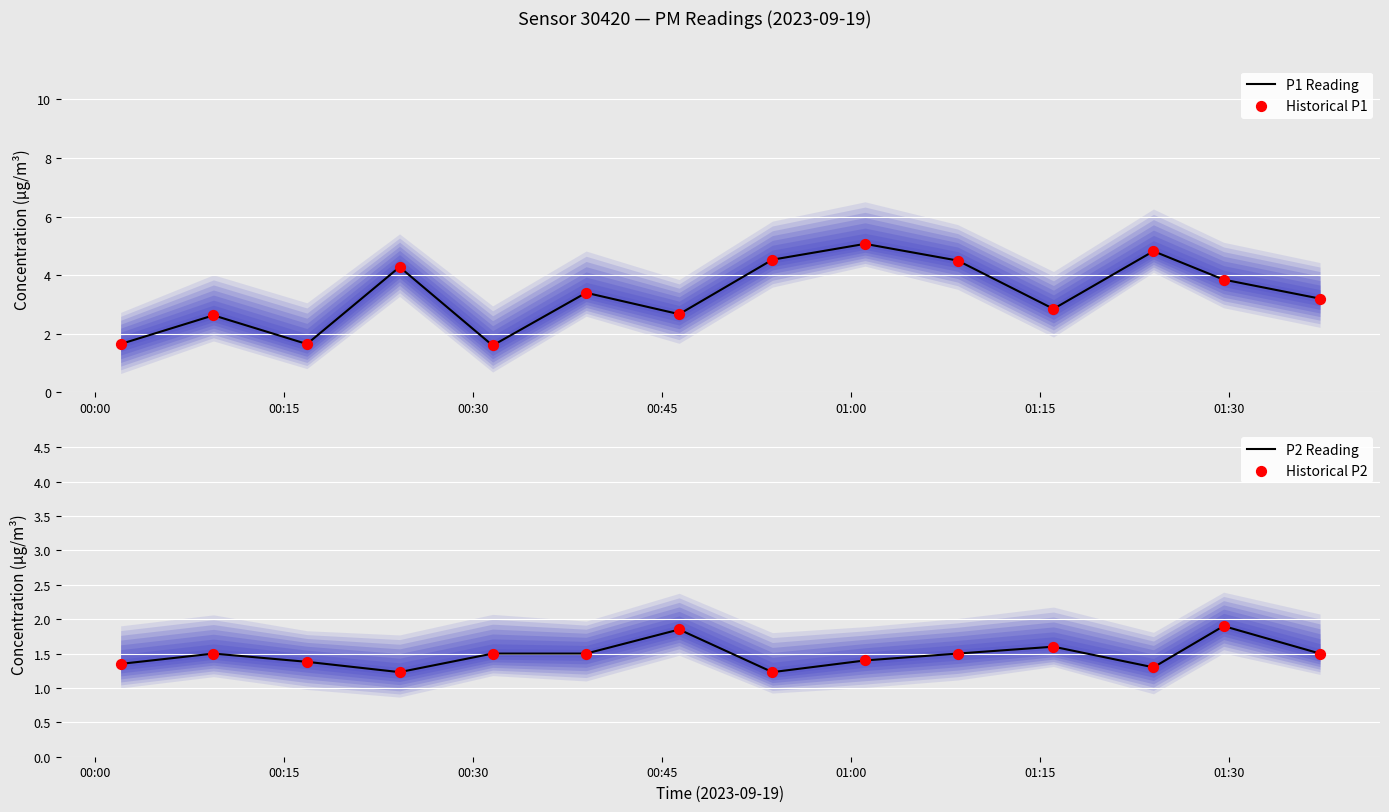

Which series has the largest Y range (max minus min)?

P1 Reading